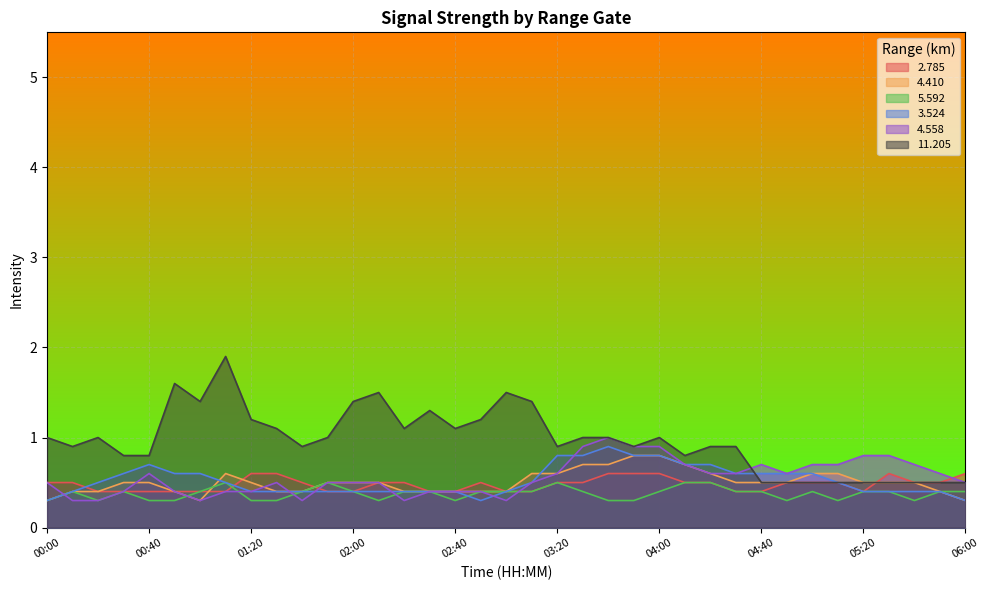

What is the difference between the maximum and minimum values in the   2.785 series?

0.2